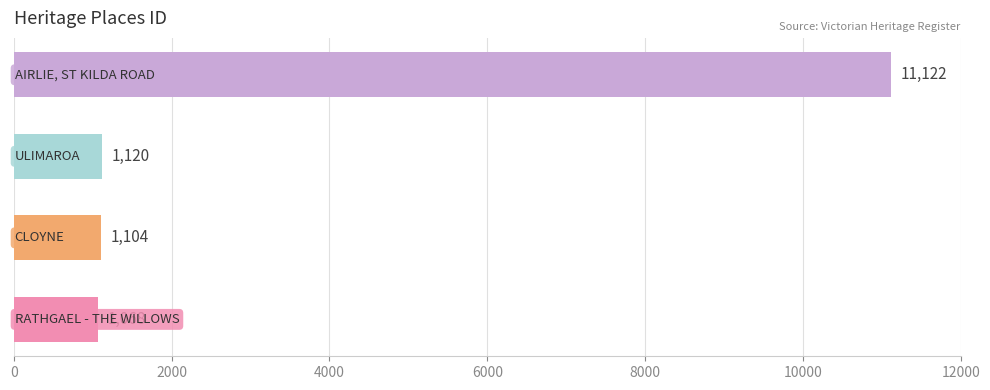

What is the difference between the maximum and minimum values?

10054